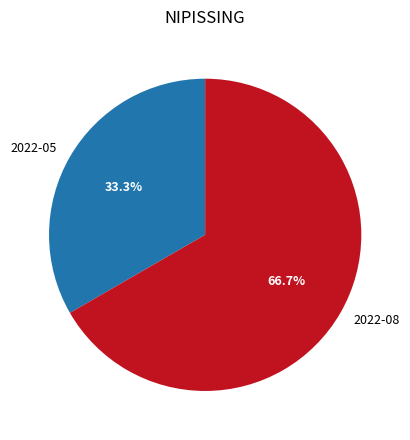

Which category has the biggest portion of the pie?

2022-08